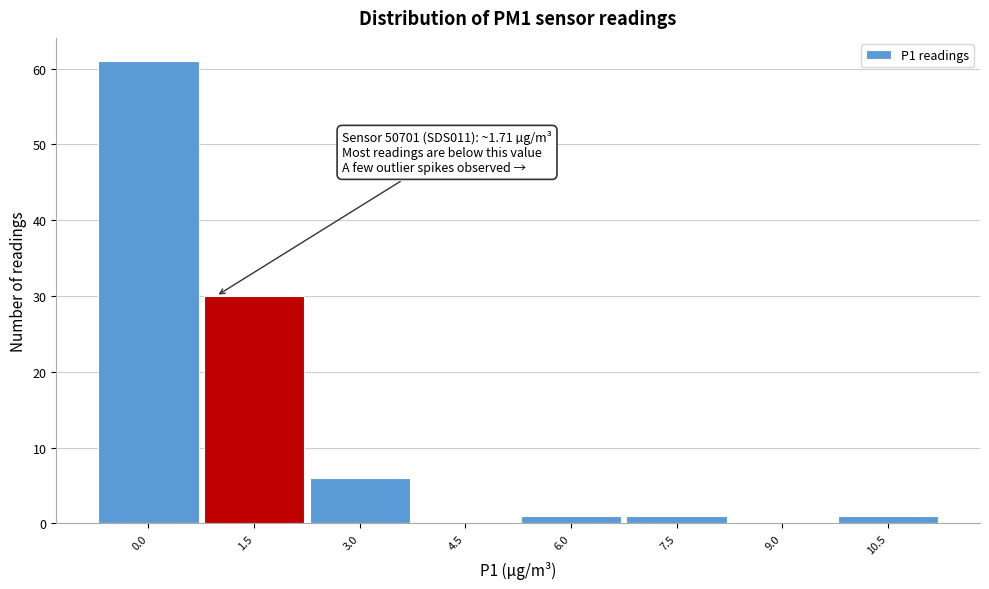

Reading right to left, transcribe all the data shown in this chart.

10.5=1	9.0=0	7.5=1	6.0=1	4.5=0	3.0=6	1.5=30	0.0=61